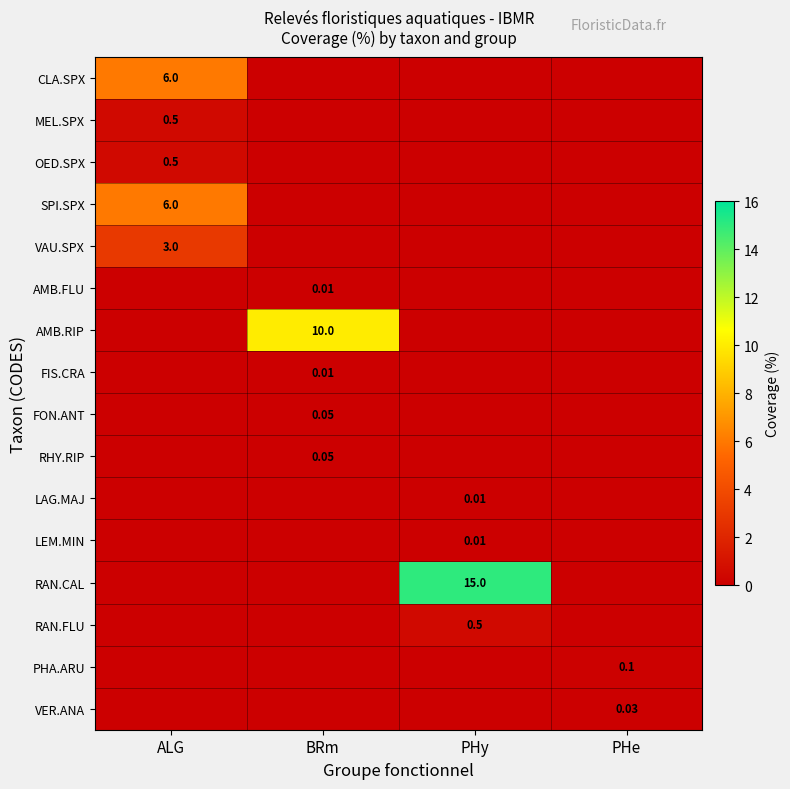

Which series has the largest total across all categories?

RAN.CAL